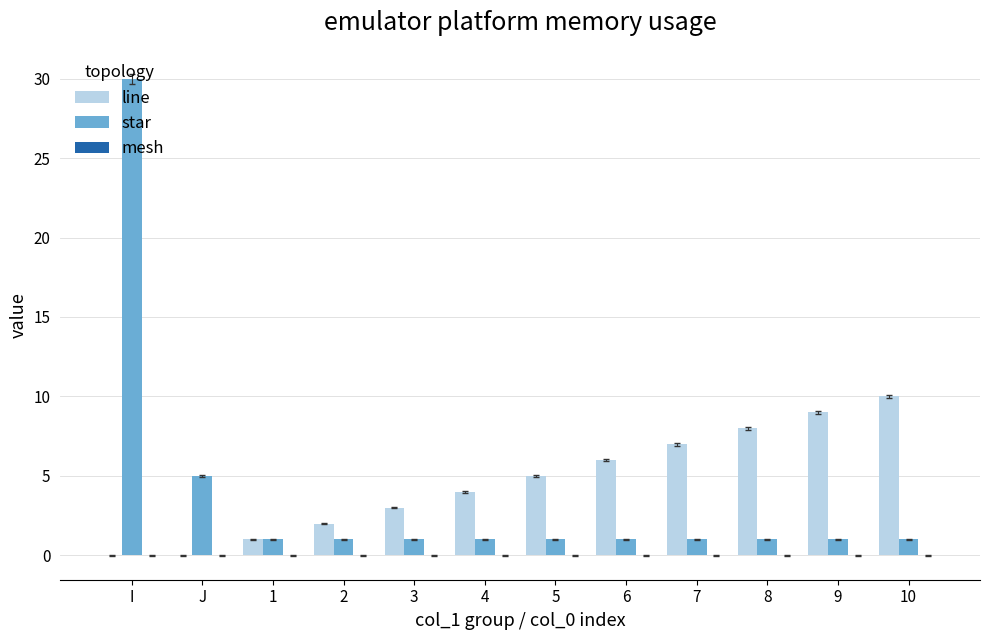

What is the sum of the line values at 9 and I?

9